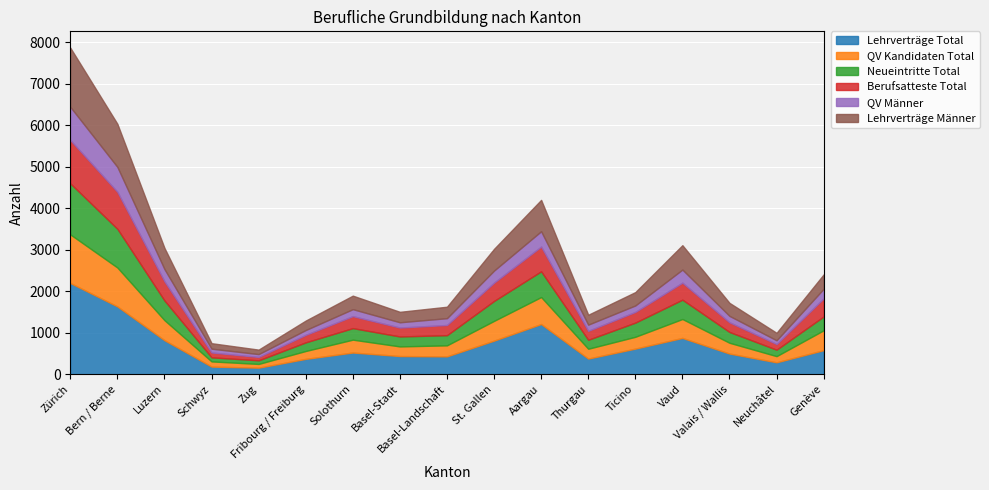

What is the difference between the maximum and minimum values in the Lehrverträge Männer series?

1319